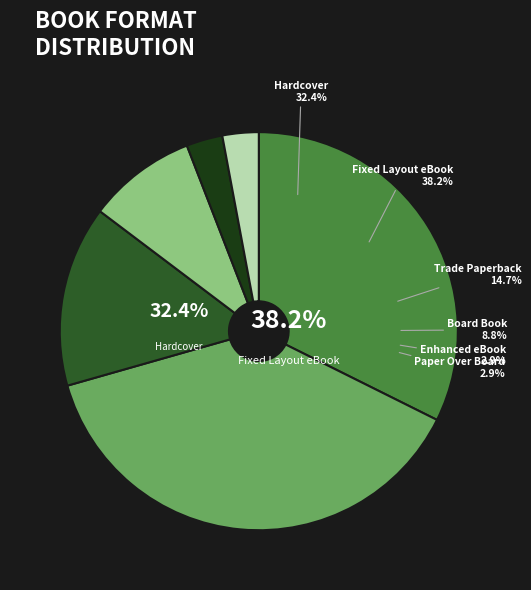

To the nearest percent, what percentage of the pie is Fixed Layout eBook?

38%